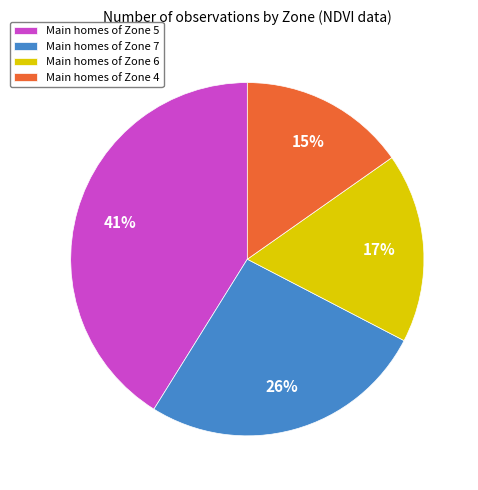

Count the number of slices in the pie.

4